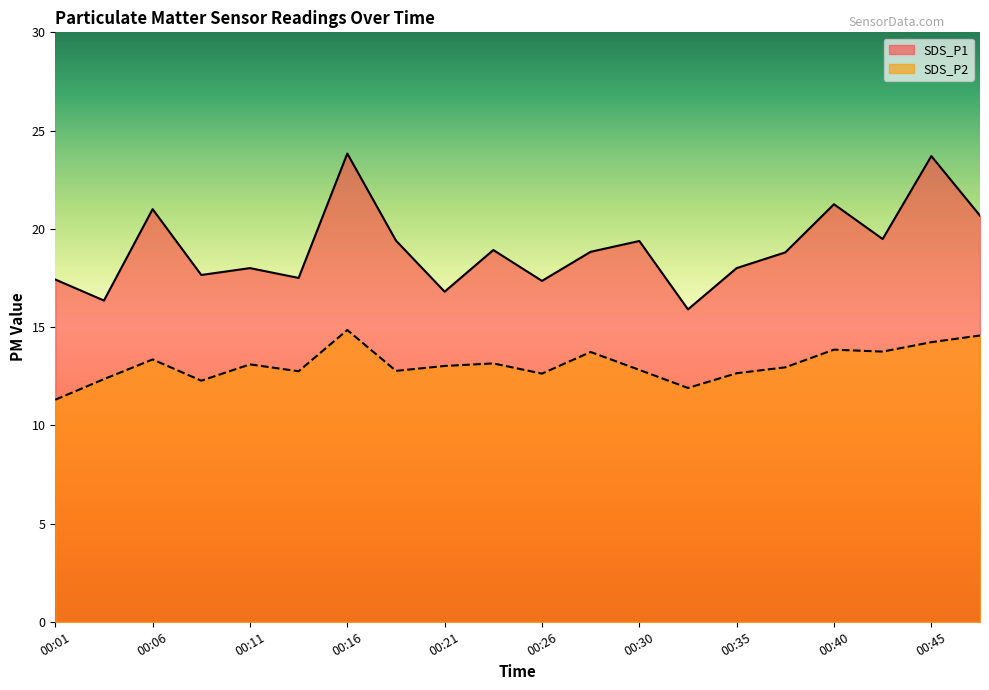

Which category has the lowest value across all series?

00:01